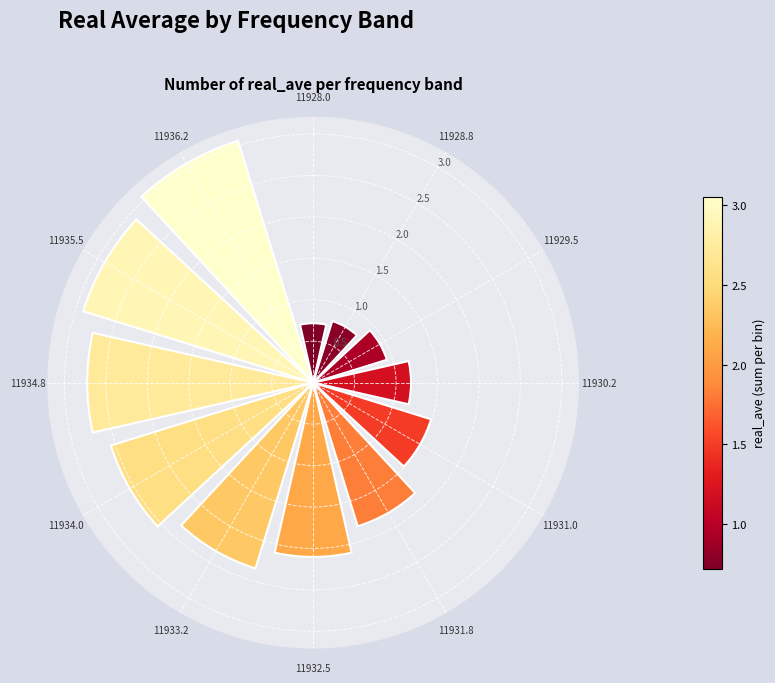

What is the minimum value shown in the chart?

0.7